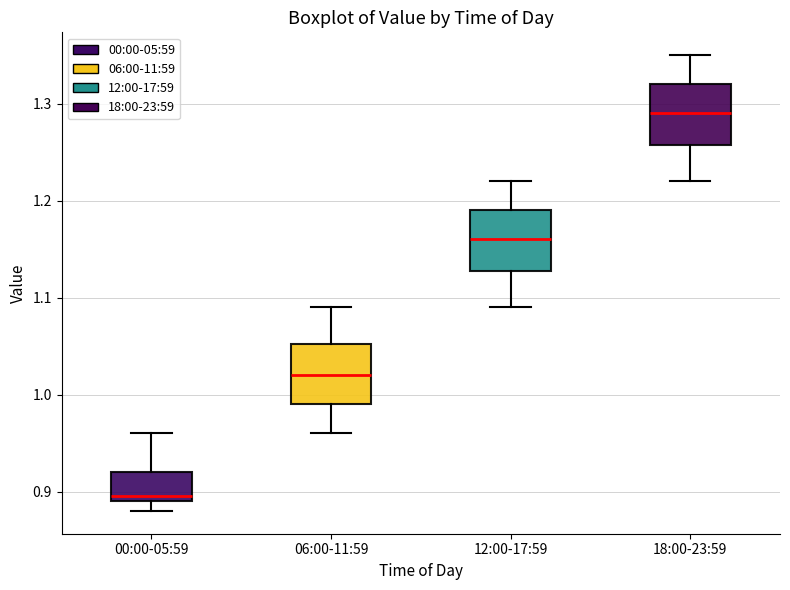

Reading left to right, read every box against the y-axis: the position of its median line, the range the box covers, and the ends of its whiskers. The values are not printed on the chart, so give them approximately, as read against the axis.

00:00-05:59: median 0.90, box 0.89 to 0.92, whiskers 0.88 to 0.96
06:00-11:59: median 1.02, box 0.99 to 1.05, whiskers 0.96 to 1.09
12:00-17:59: median 1.16, box 1.13 to 1.19, whiskers 1.09 to 1.22
18:00-23:59: median 1.29, box 1.26 to 1.32, whiskers 1.22 to 1.35